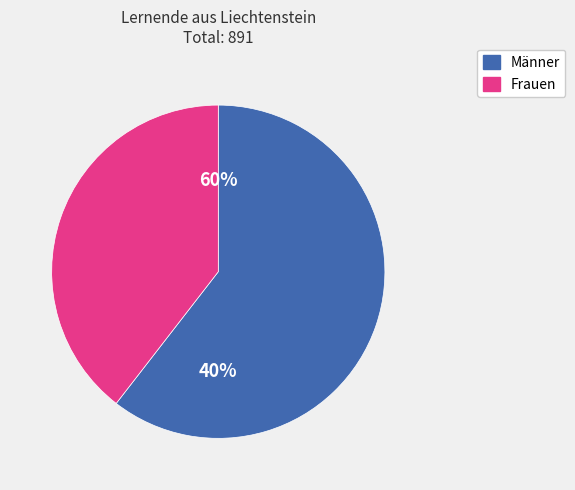

How much of the chart is everything except Frauen?

60.5%